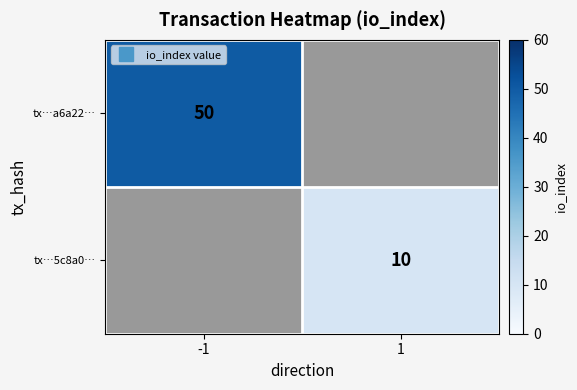

At -1, list the series in order from largest to smallest.

tx…a6a22…, tx…5c8a0…